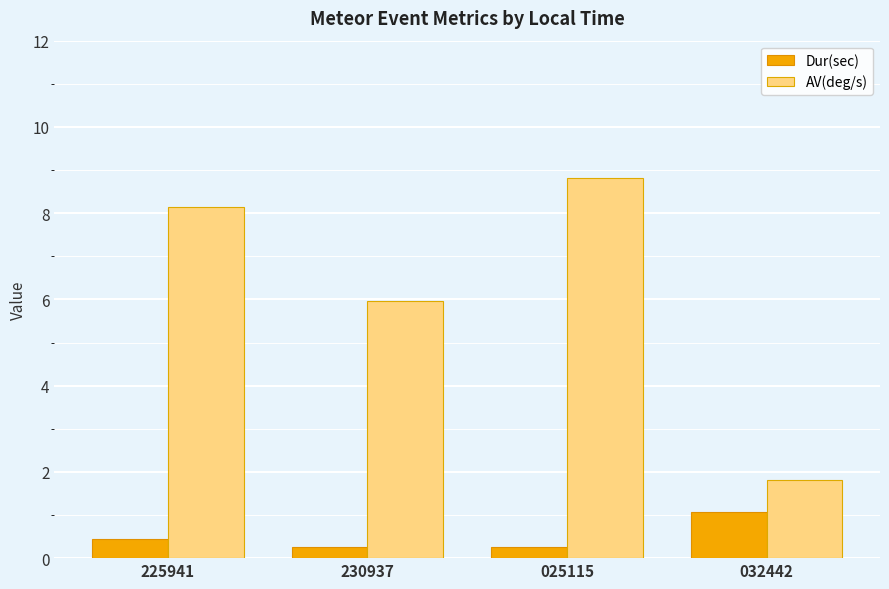

Read the AV(deg/s) value at 025115.

8.8